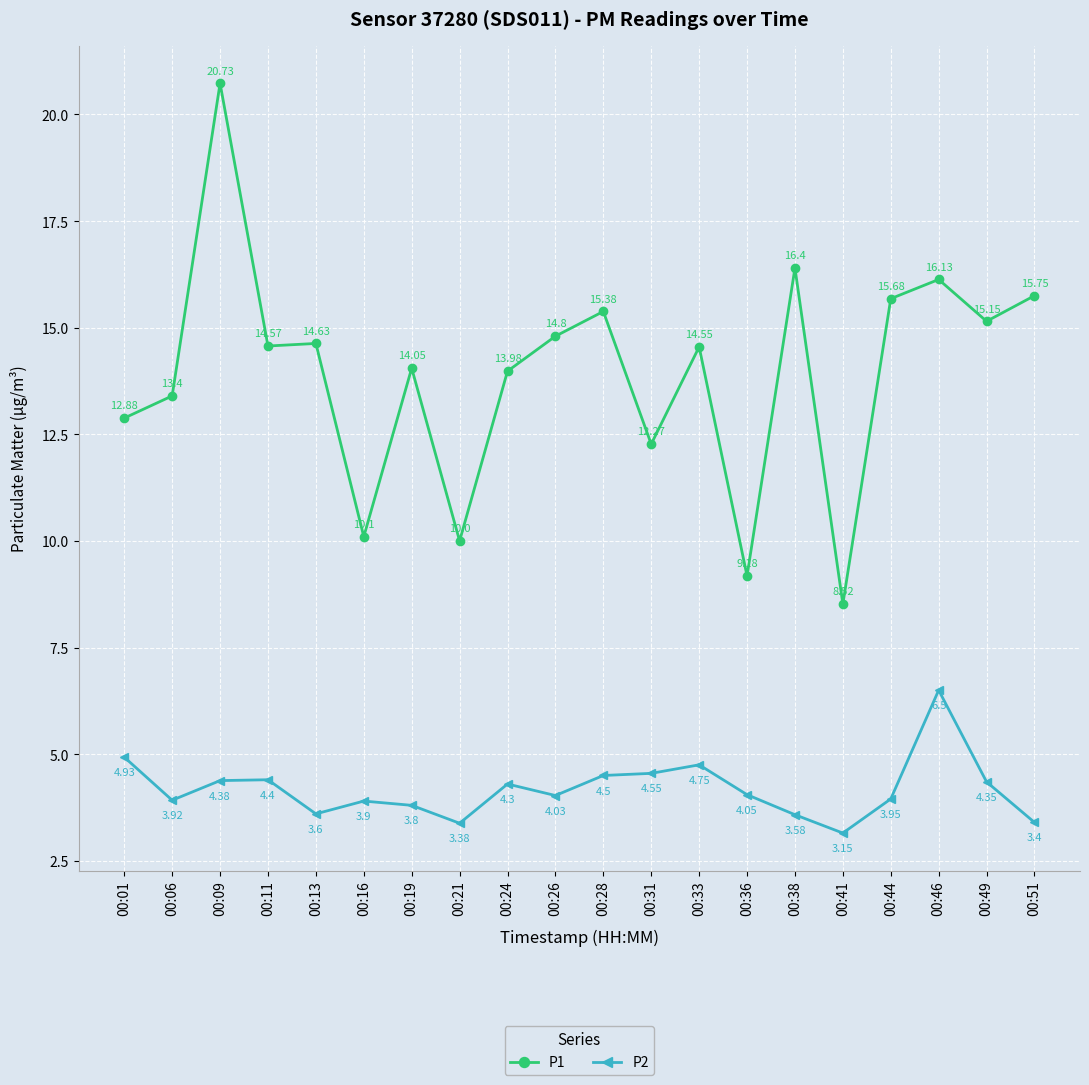

Which series has the widest spread of values?

P1